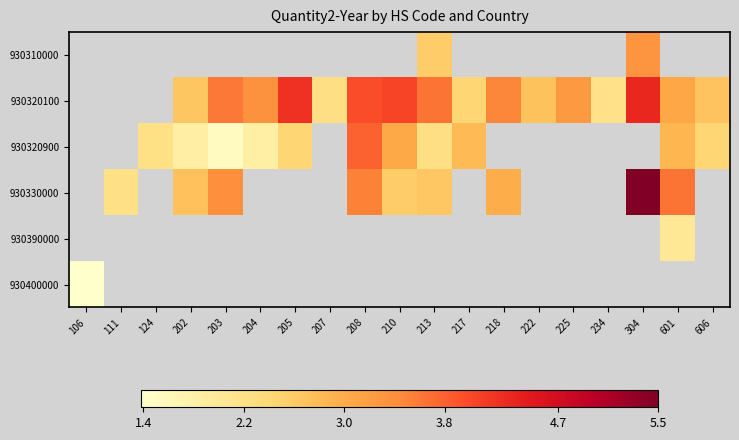

List the series in order of their peak value, highest first.

930310000, 930320100, 930320900, 930330000, 930390000, 930400000